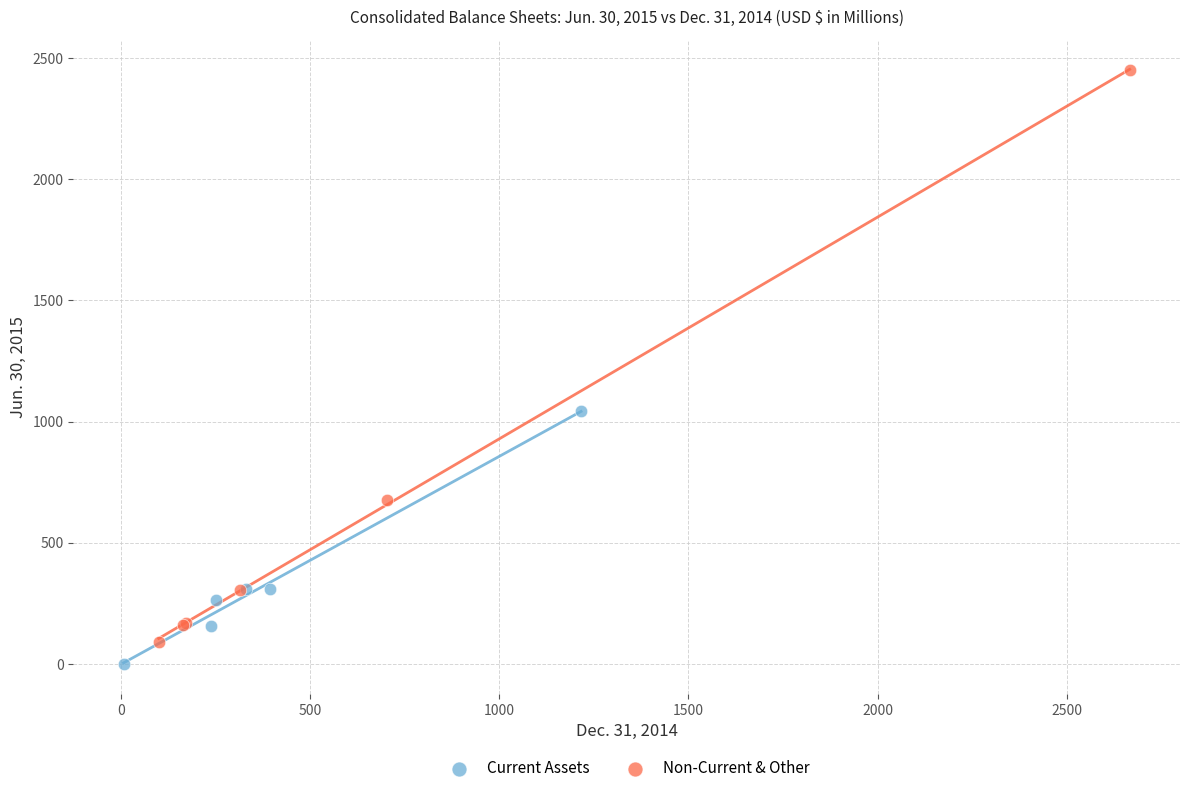

What are all the series names shown in the legend?

Current Assets, Non-Current & Other